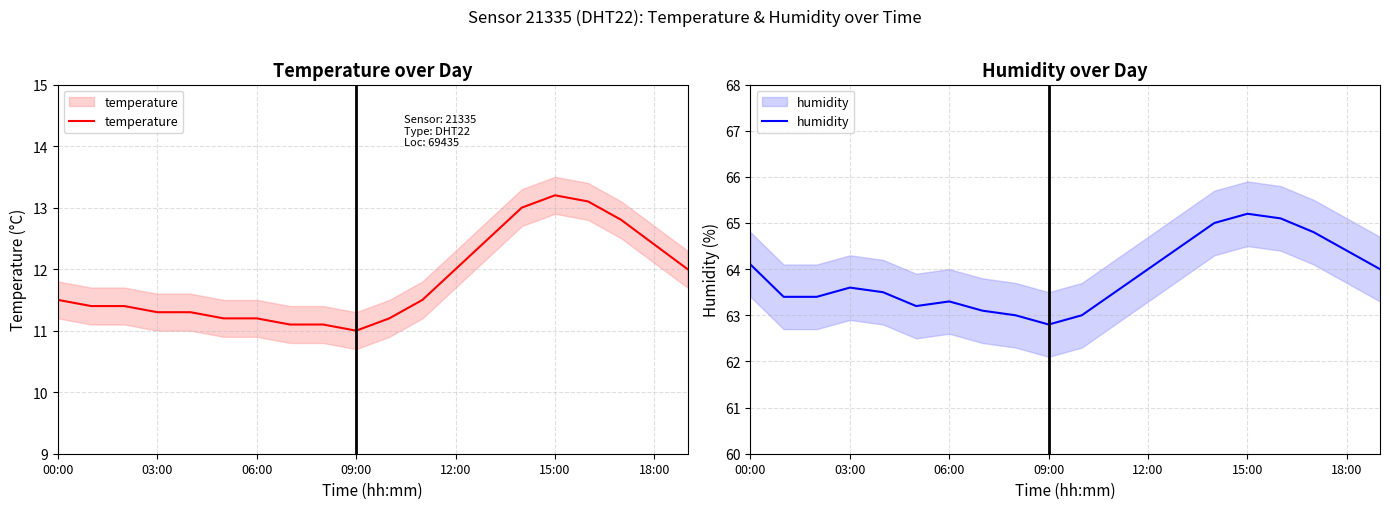

The temperature series shows 11.5 at 11. True or false?

True